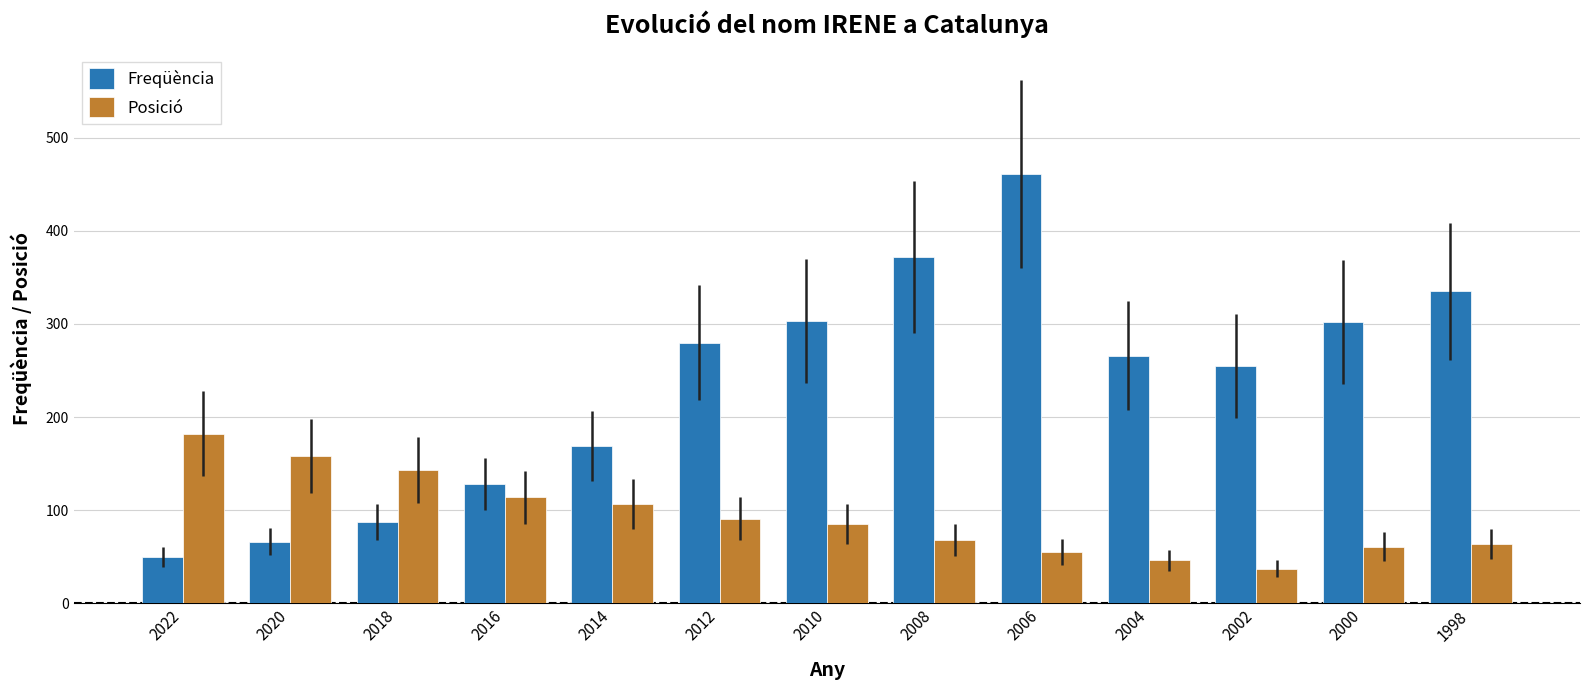

Rank the series at 2022 from highest to lowest value.

Posició, Freqüència